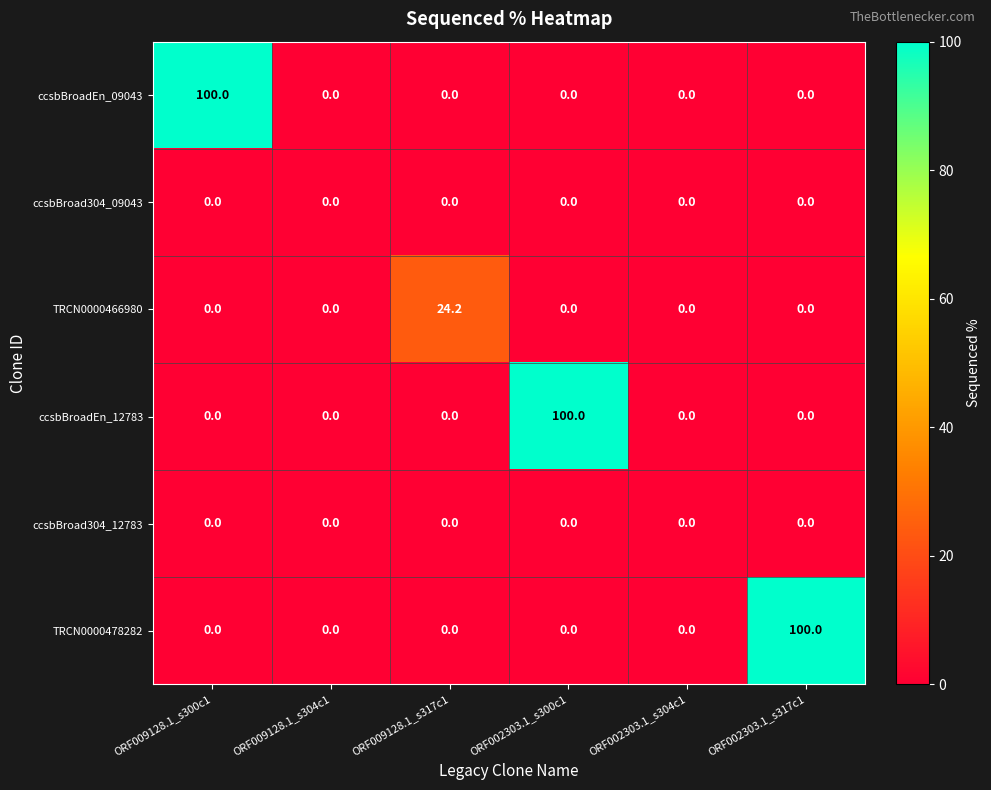

What is the difference between the maximum and minimum values in the ccsbBroadEn_09043 series?

100.0